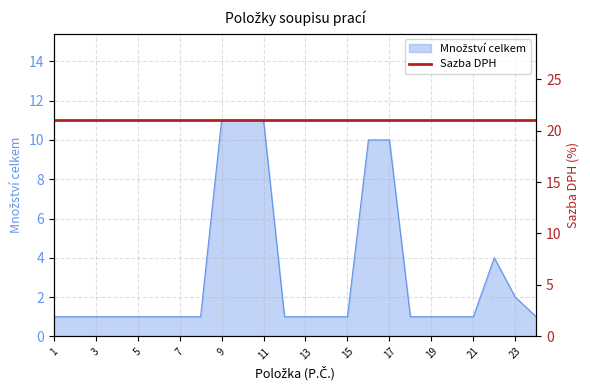

What is the approximate value at 17, to the nearest 10?

10